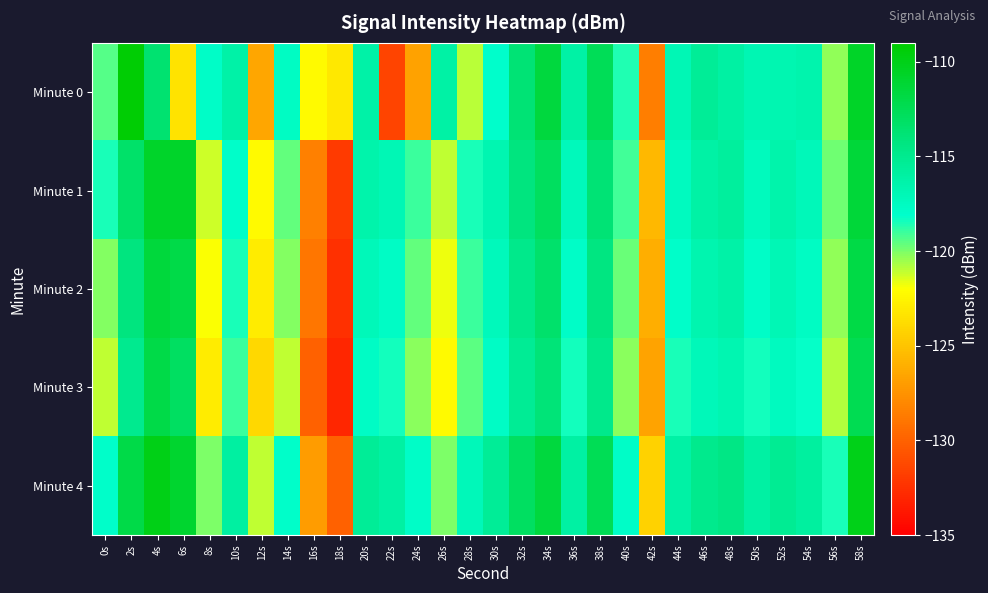

How many data points does each series have?

30